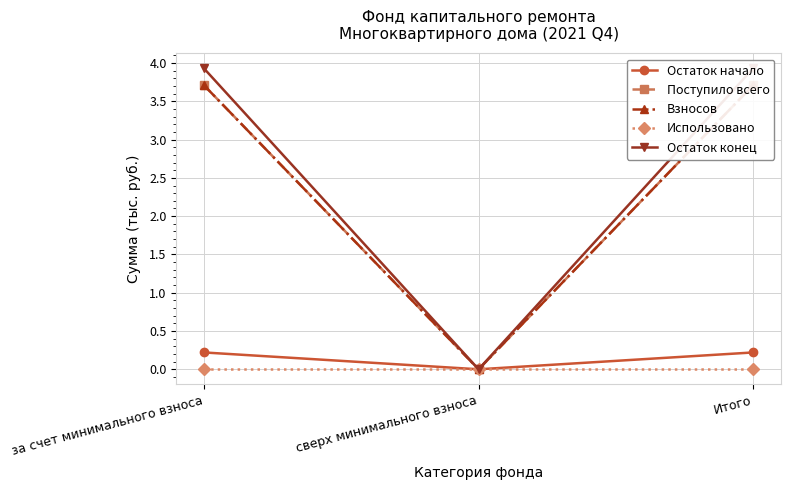

Where is Остаток конец nearest to the value 1?

сверх минимального взноса